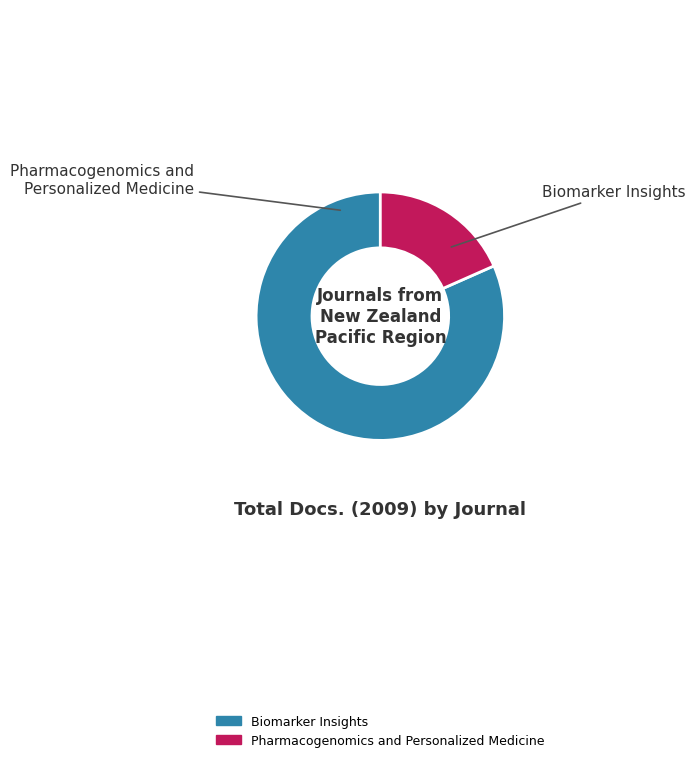

What is the smallest slice in the pie chart?

Pharmacogenomics and Personalized Medicine